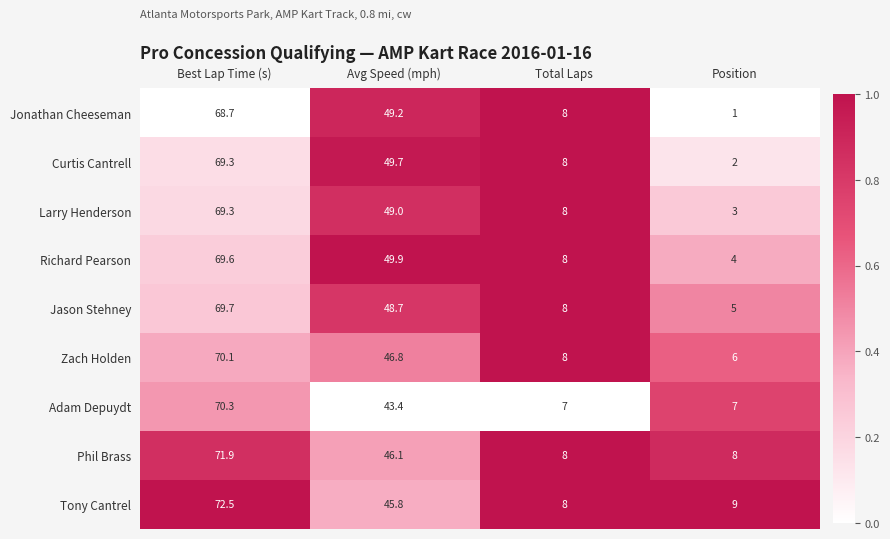

What is the maximum value shown in the chart?

72.5